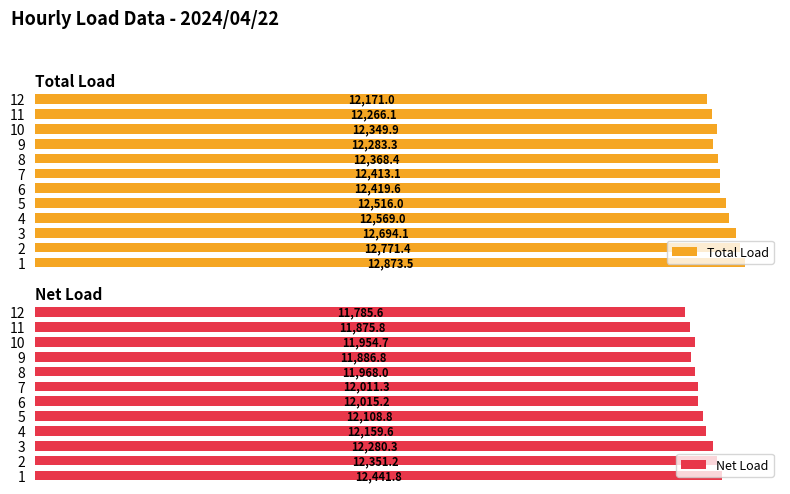

What is the average value of the Net Load series?

12069.9